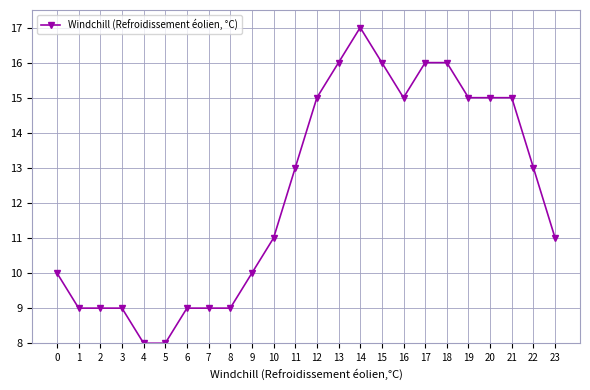

How many lines are shown in the chart?

1